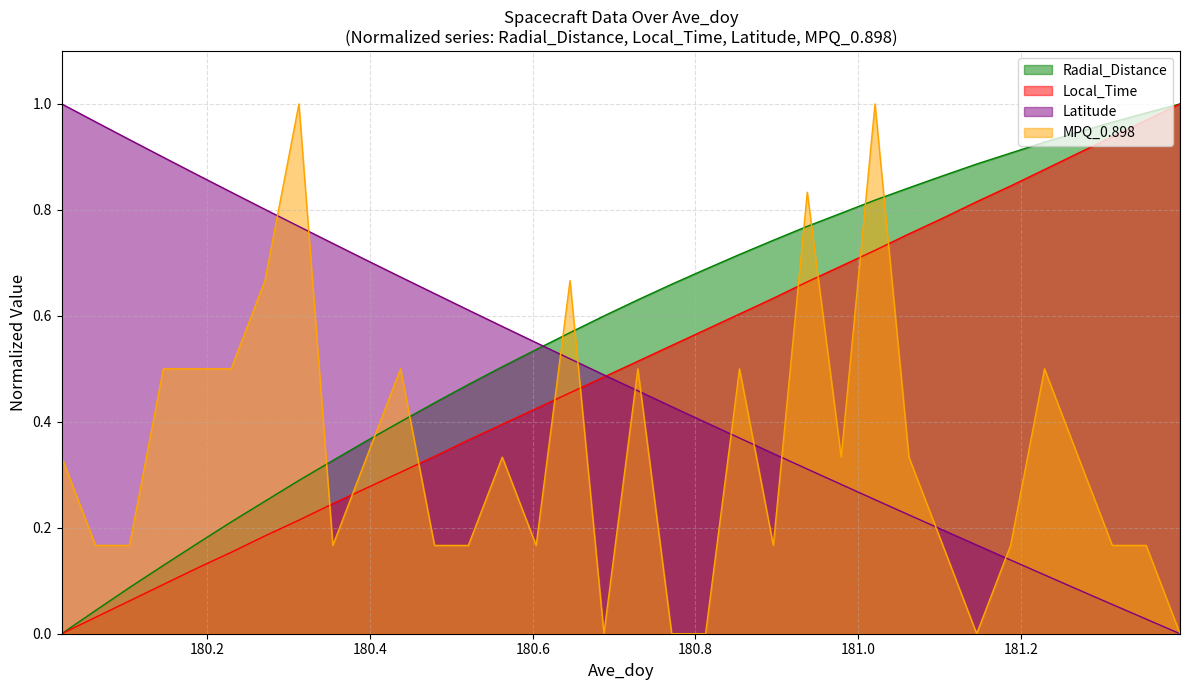

What is the difference between the maximum and minimum values in the Ave_doy series?

1.0